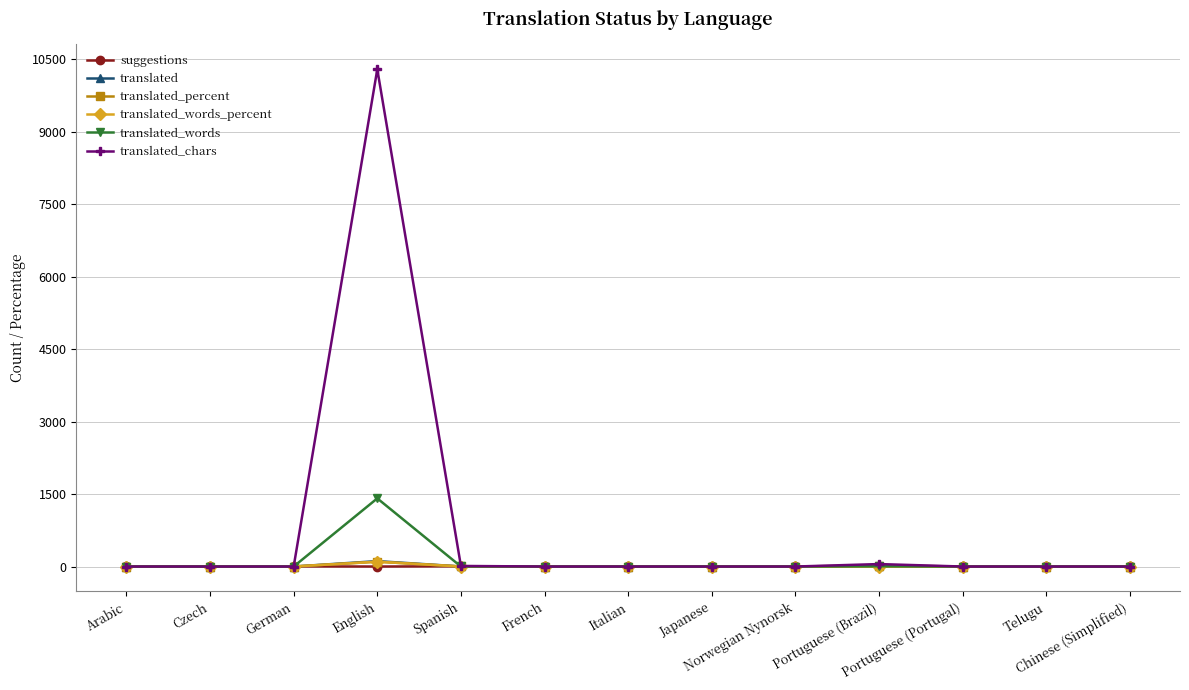

Which series ends up on top after the final intersection of translated_words and suggestions?

suggestions